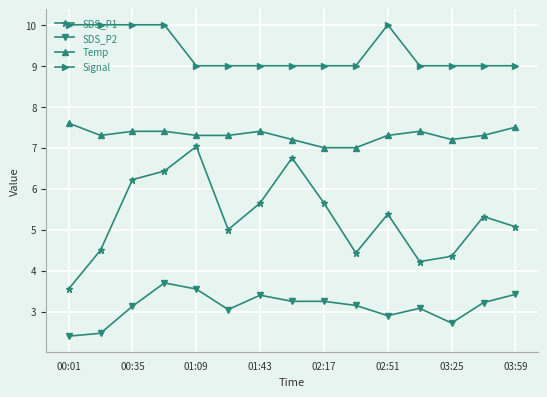

What is the sum of all Temp values?

109.6